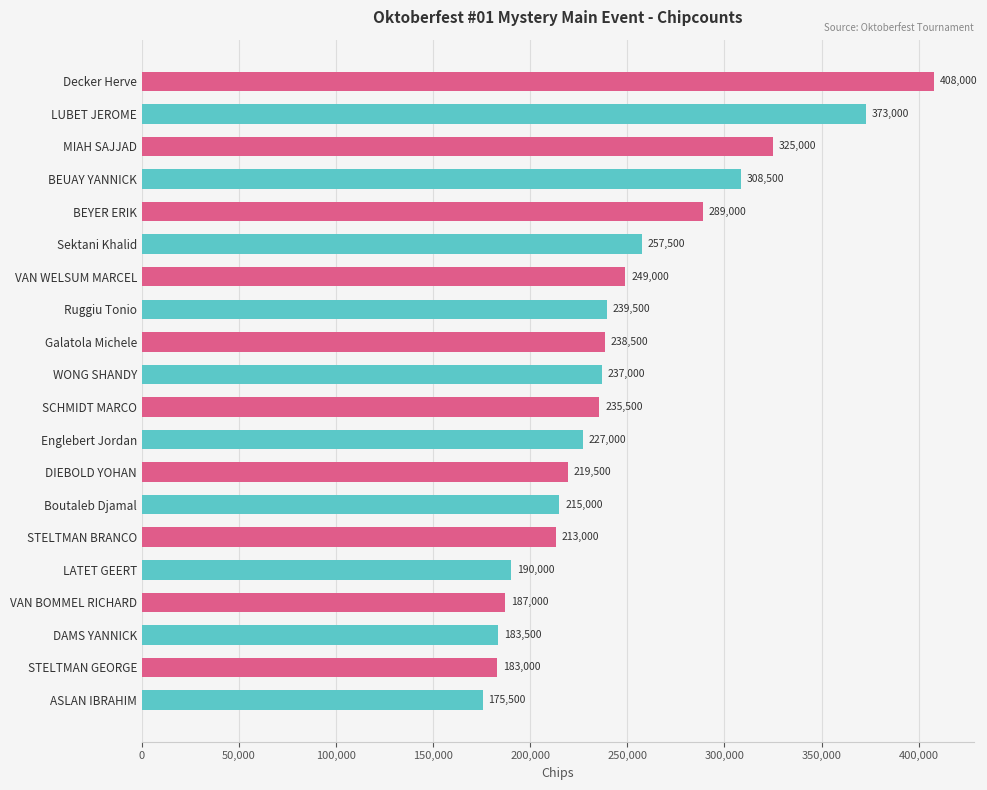

Is it true that the value at BEYER ERIK is 415424?

False